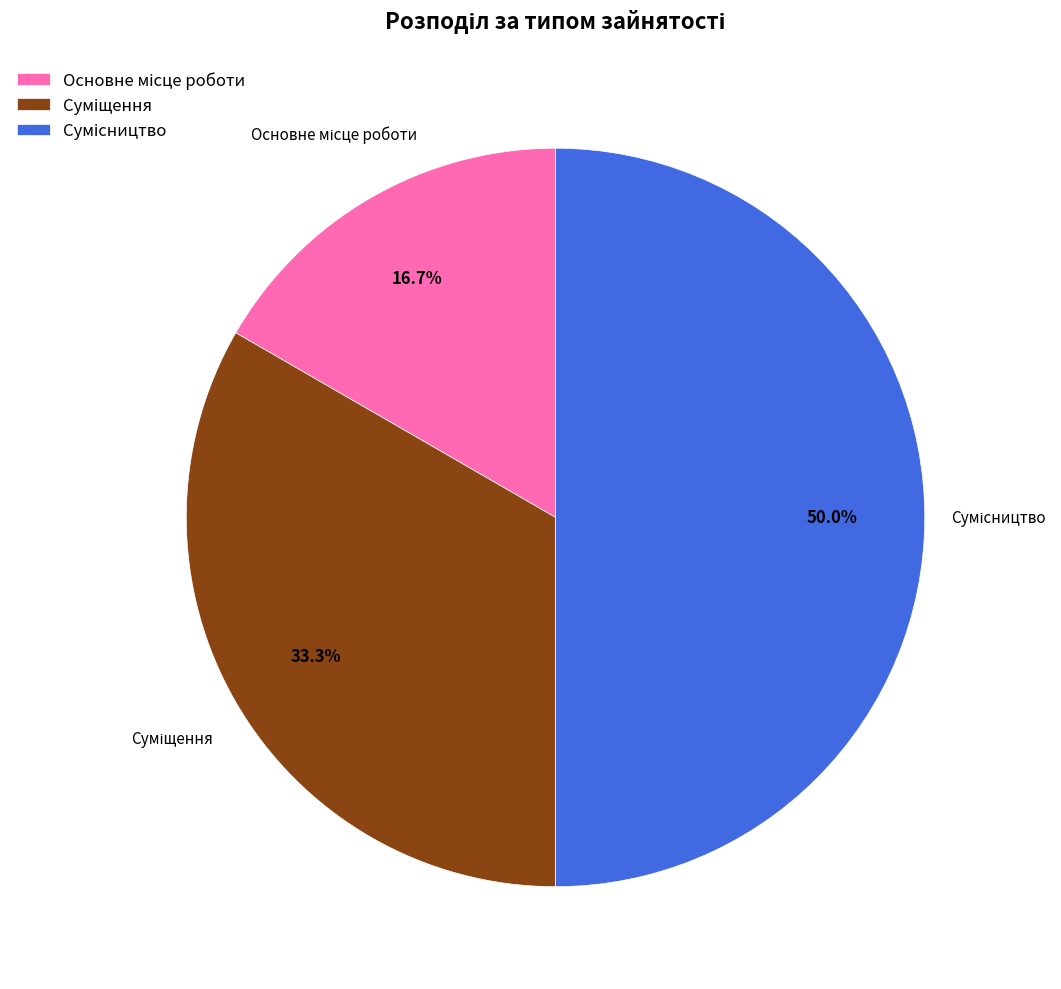

Combined, what portion of the pie is Основне місце роботи and Сумісництво?

66.7%